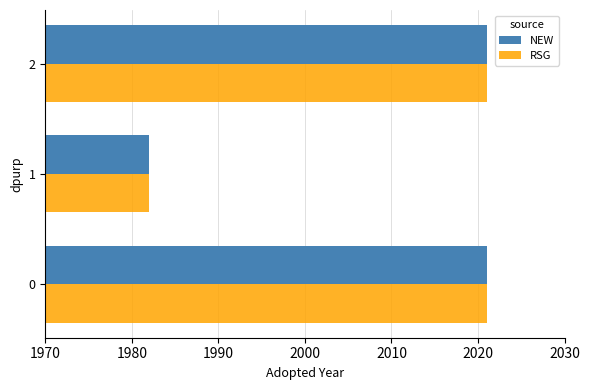

At which label is NEW closest to 2001?

1